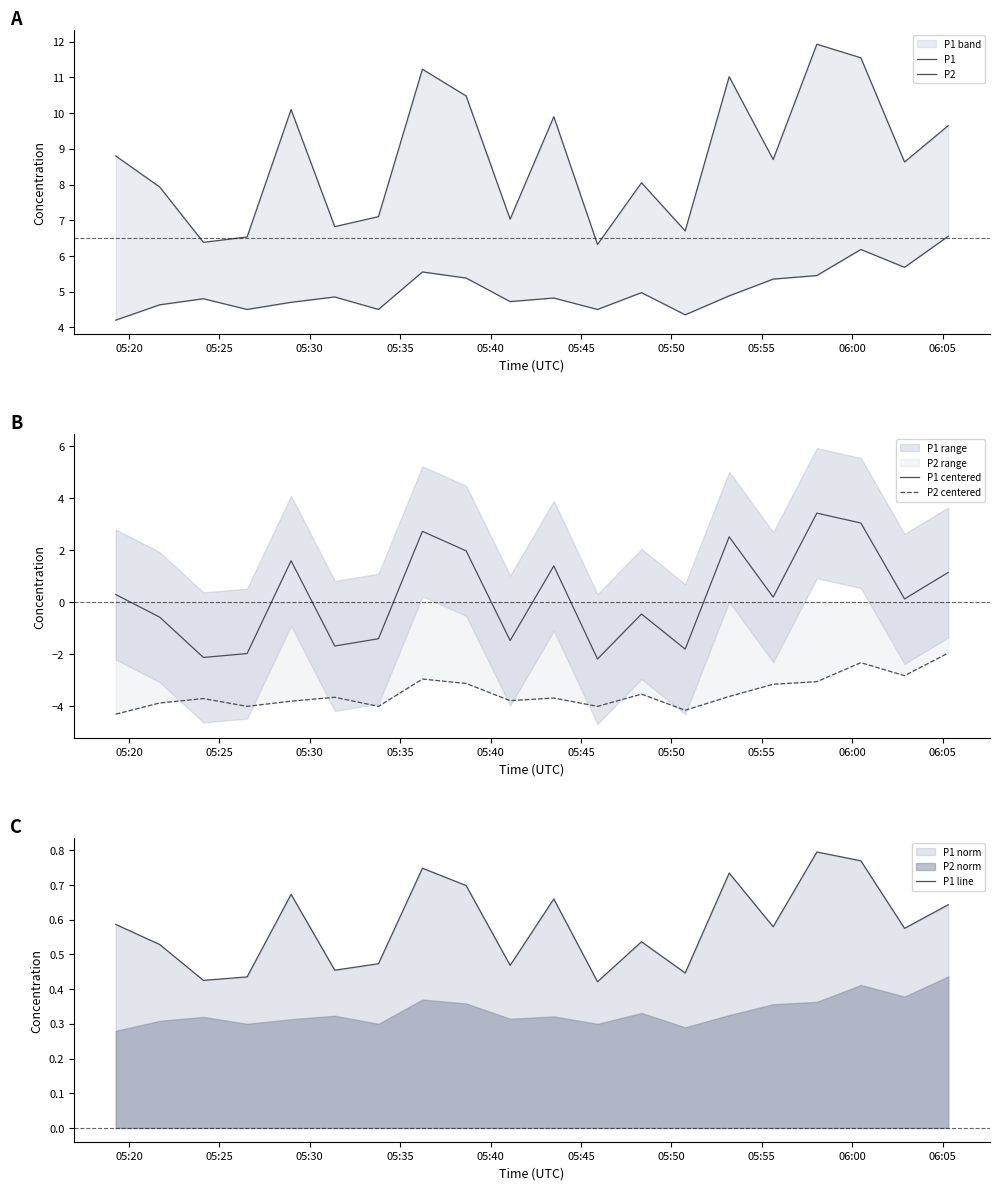

True or false: P1 centered and P2 centered cross at least once.

False